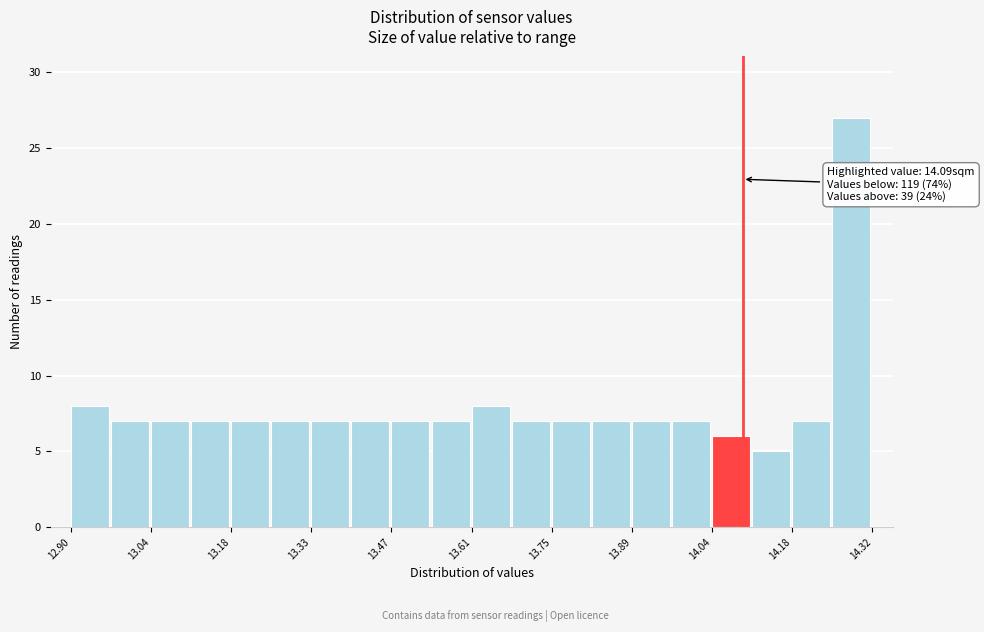

Around what value on the x-axis is the tallest bar? Give the approximate position of its centre, as read against the axis.

14.28